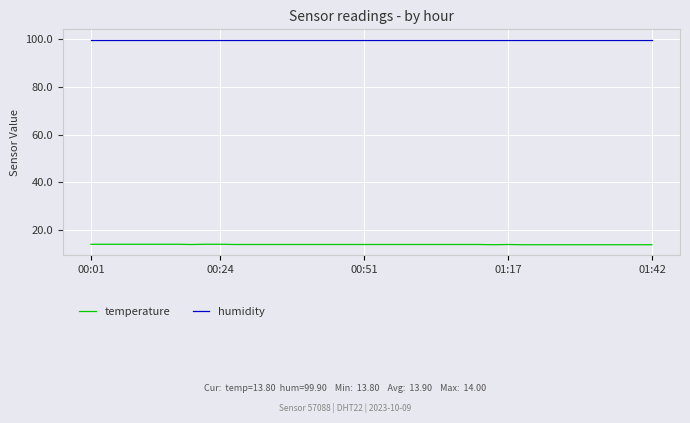

True or false: humidity and temperature intersect in this chart.

False